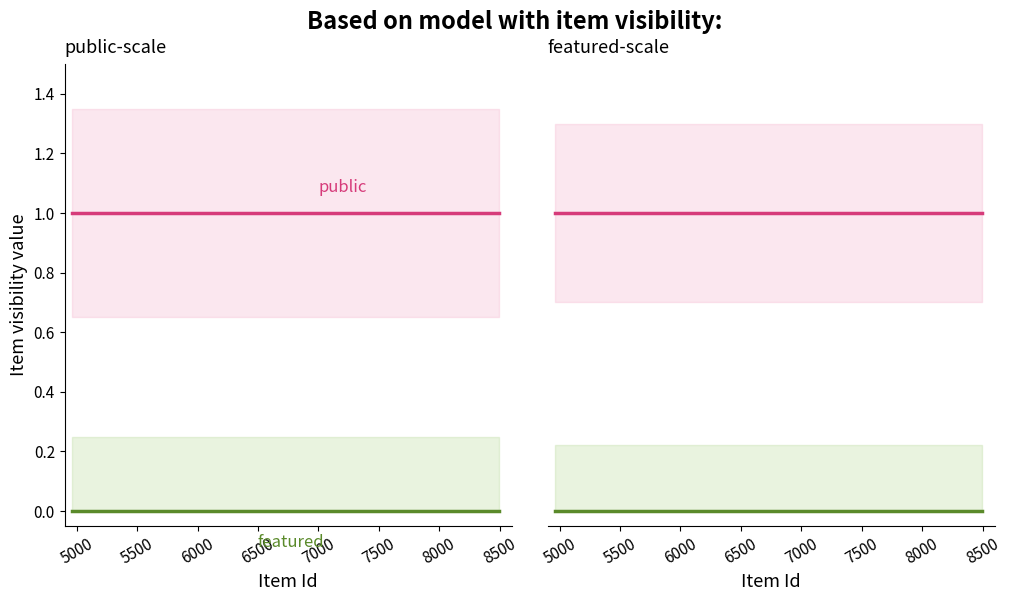

List the series in order of their peak value, lowest first.

featured, public